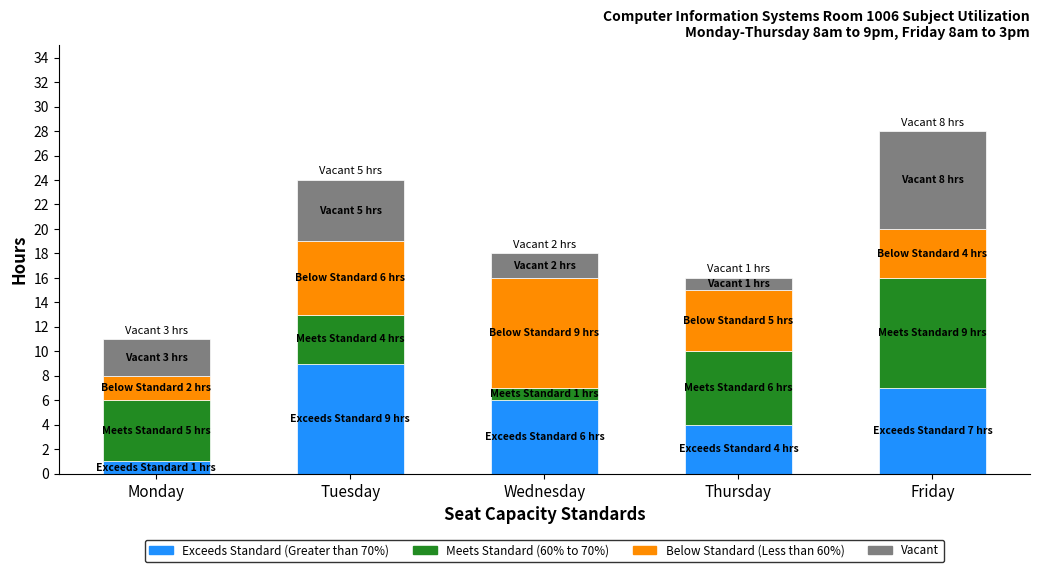

The value of Exceeds Standard (Greater than 70%) at Monday is 1. True or false?

True